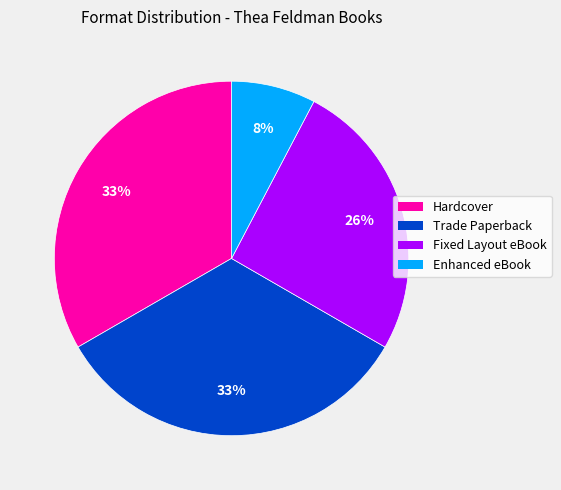

Which category has the smallest portion of the pie?

Enhanced eBook